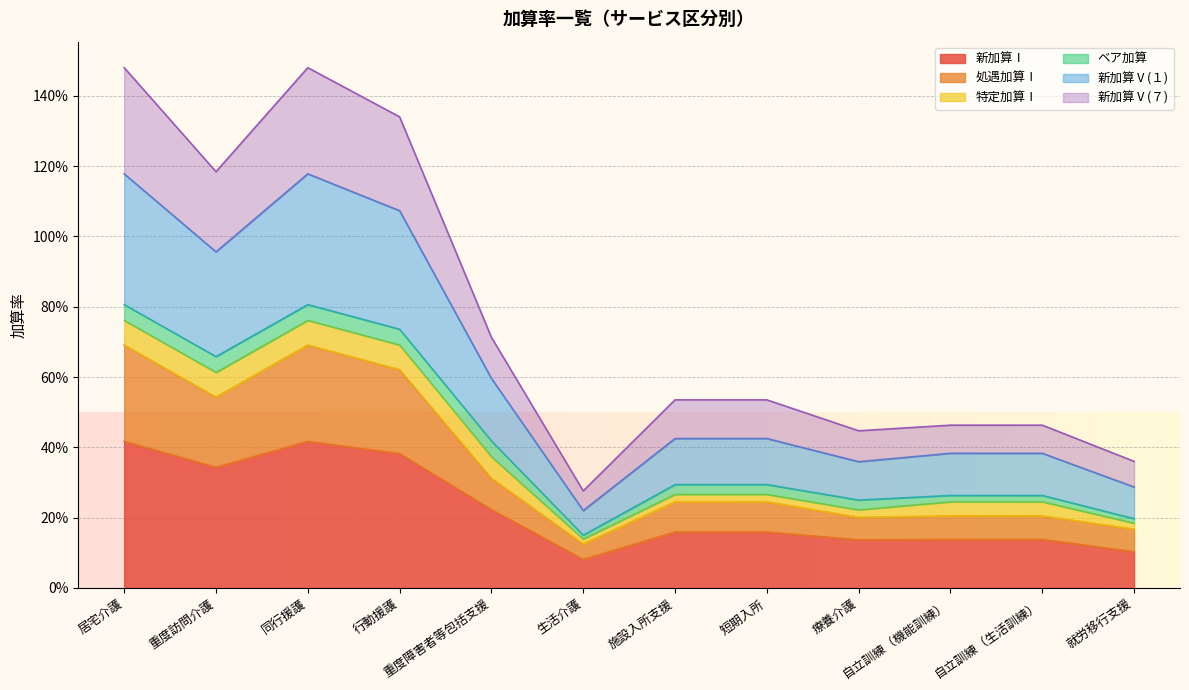

The value of 新加算Ⅴ(１) at 重度訪問介護 is 0.4. True or false?

False